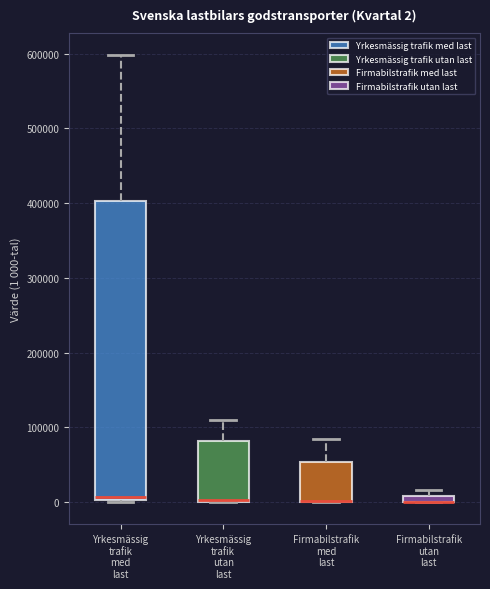

Which box is the tallest, from its lower edge to its upper edge?

Yrkesmässig trafik med last